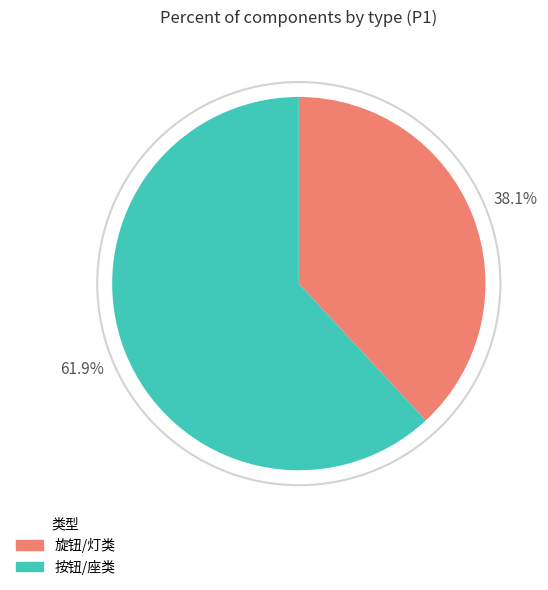

What percentage is NOT represented by 按钮/座类?

38.1%